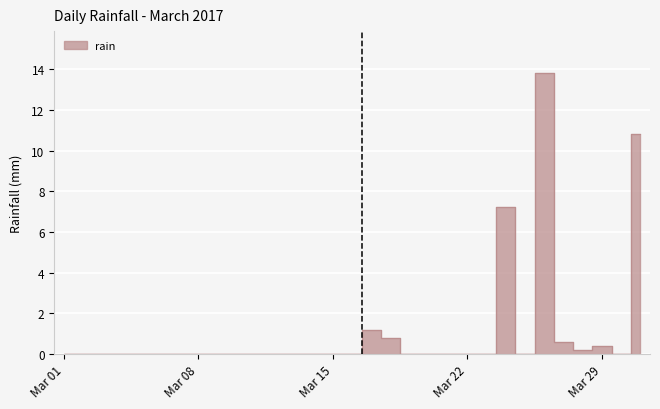

Between 2017-03-28 and 2017-03-20, which is larger?

2017-03-28